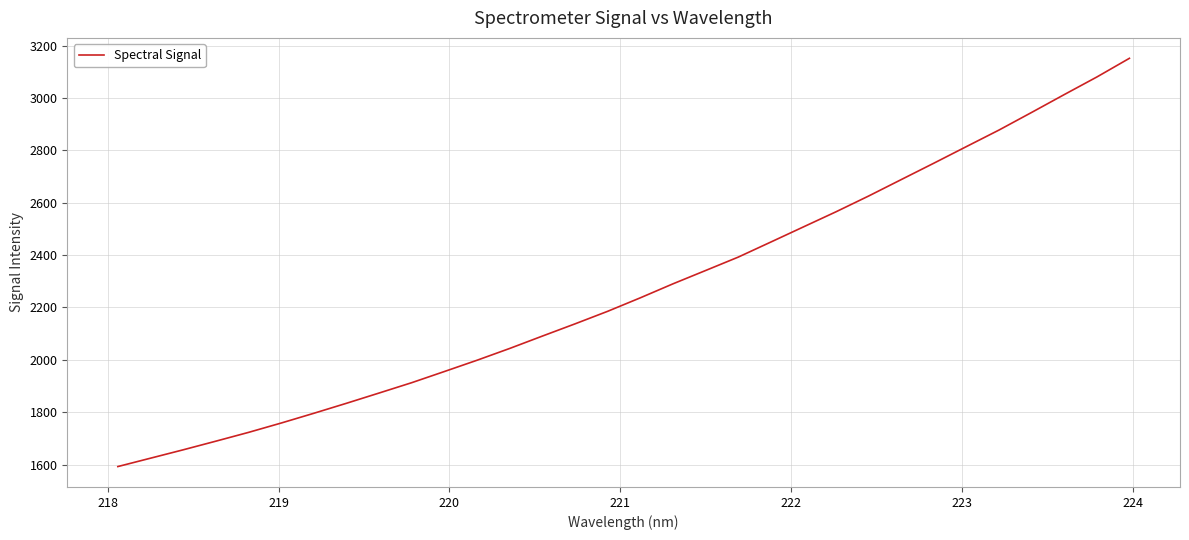

What is the minimum value shown in the chart?

1592.5